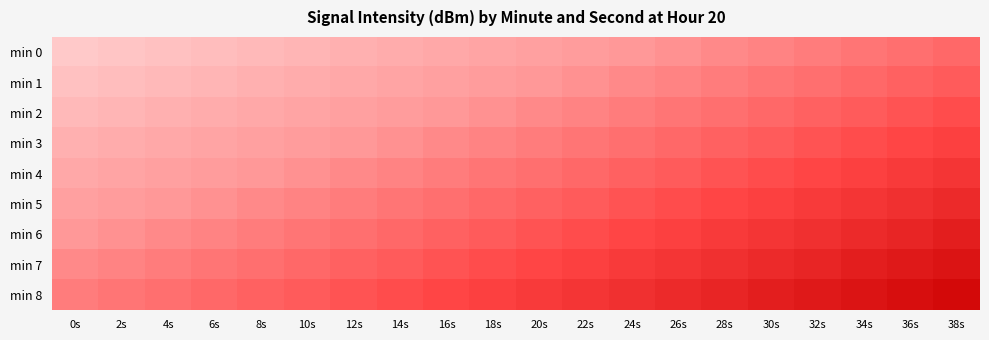

Which has a higher value, 10s or 0s?

10s